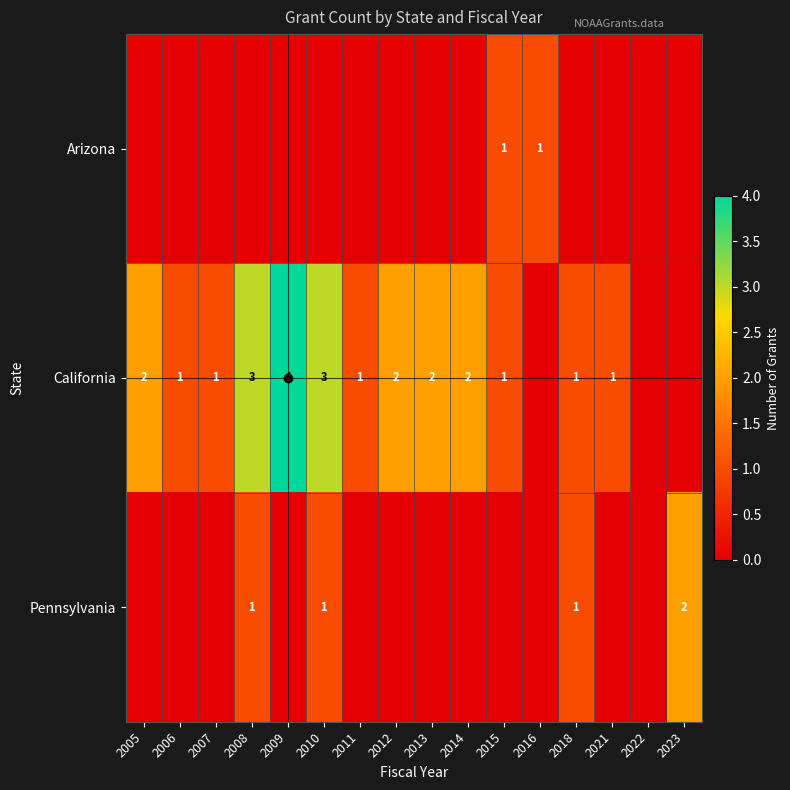

True or false: California has a value of 1 at 2006.

True